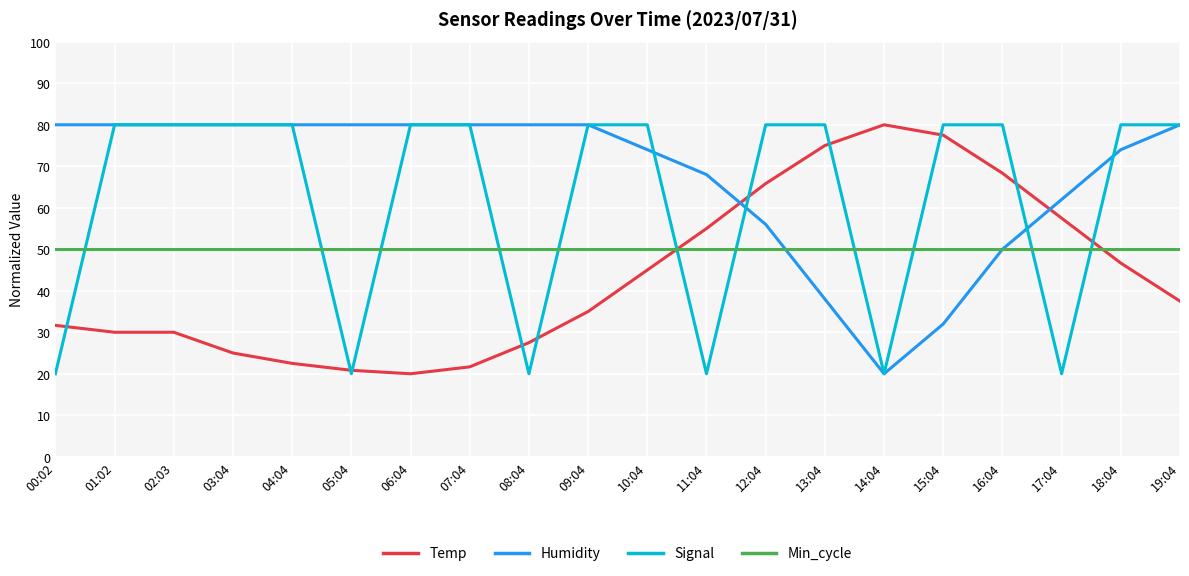

True or false: Min_cycle has a value of 75.7 at 17:04.

False